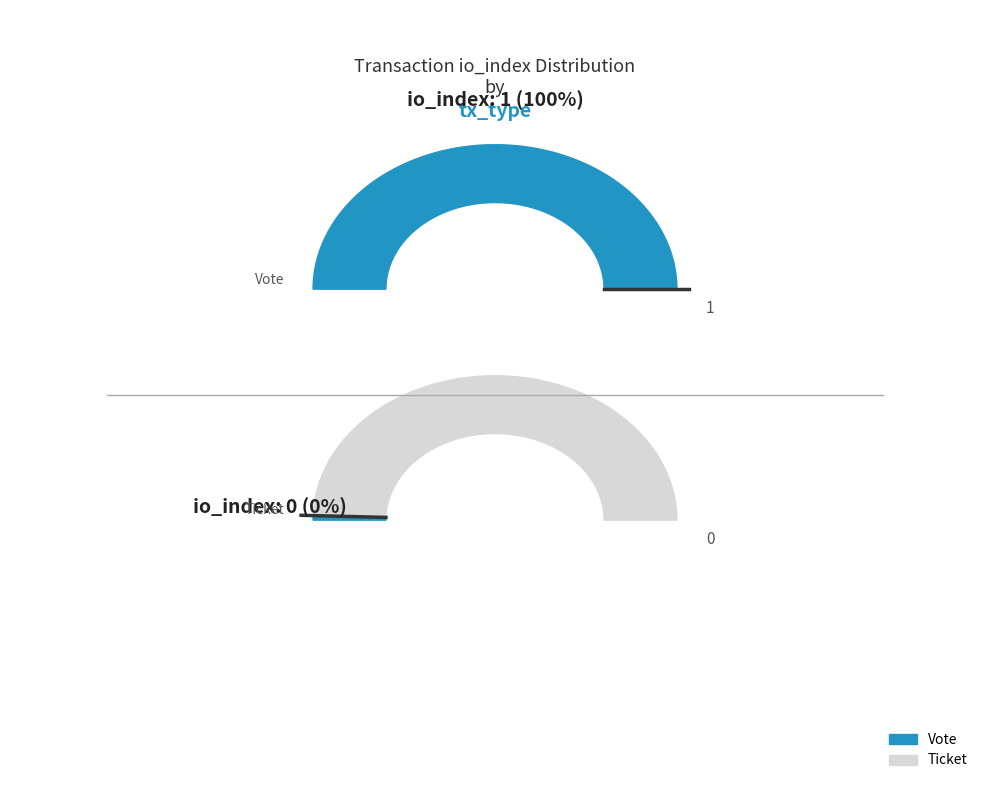

Rank the categories by value from highest to lowest.

Vote, Ticket